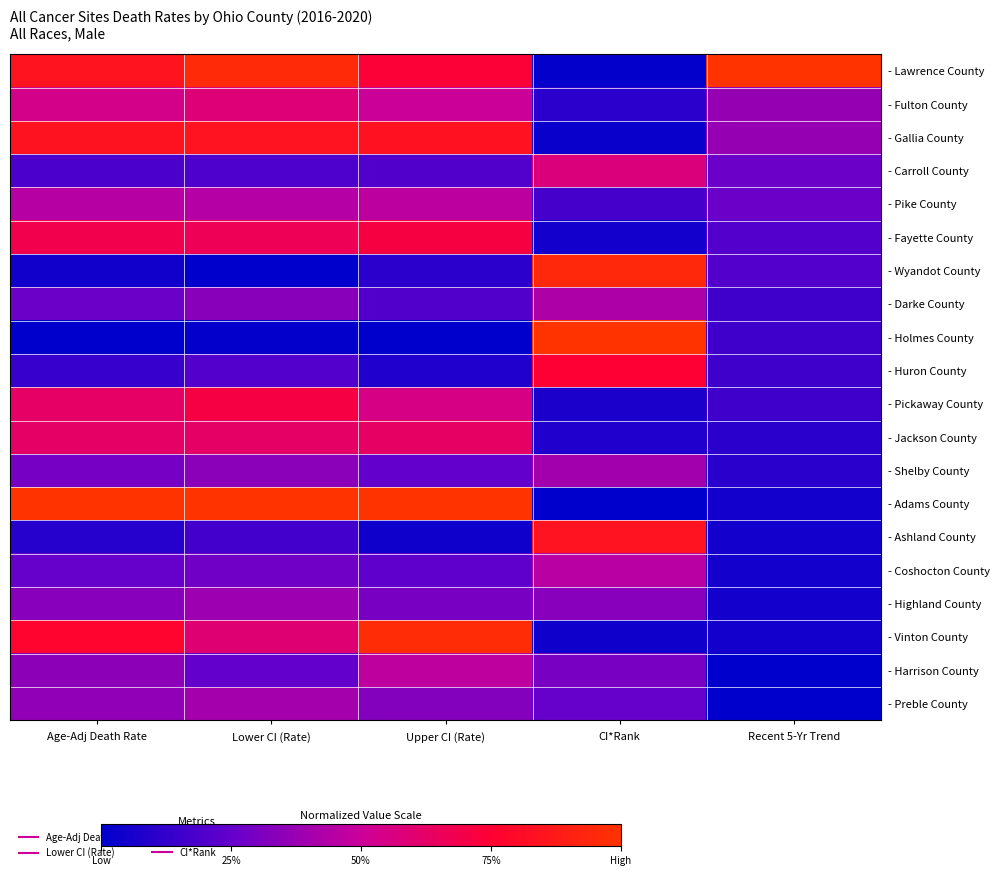

At how many categories does at least one series exceed 0?

5